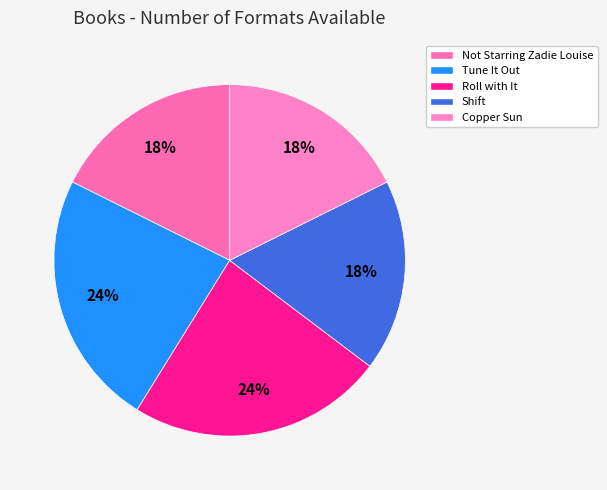

What is the ratio of the value at Copper Sun to the value at Shift?

1.0